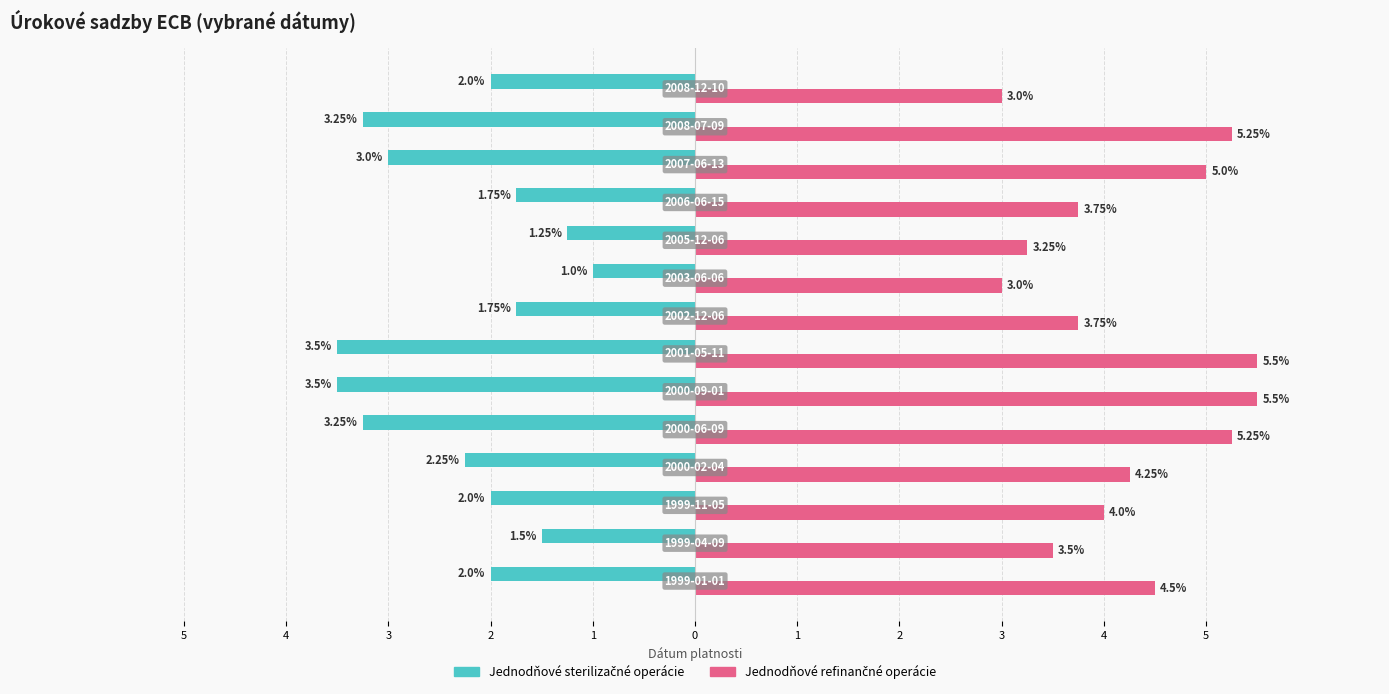

How many data points does each series have?

14